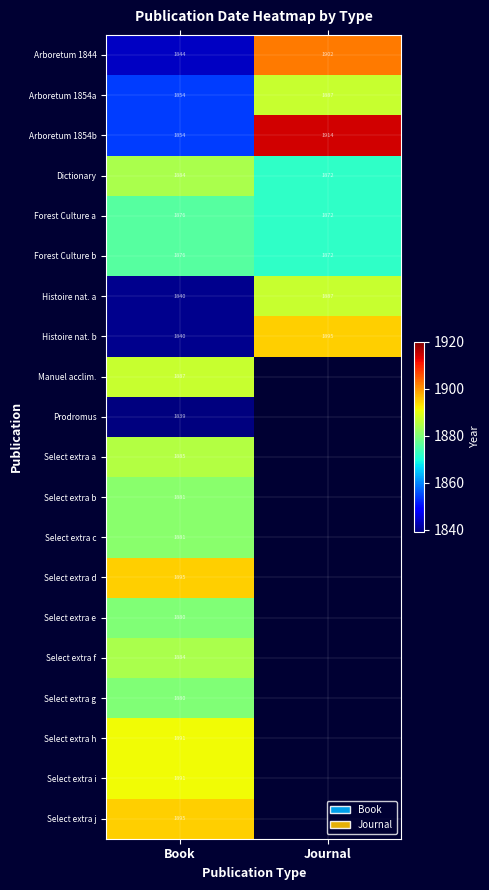

How many categories are shown in the chart?

2